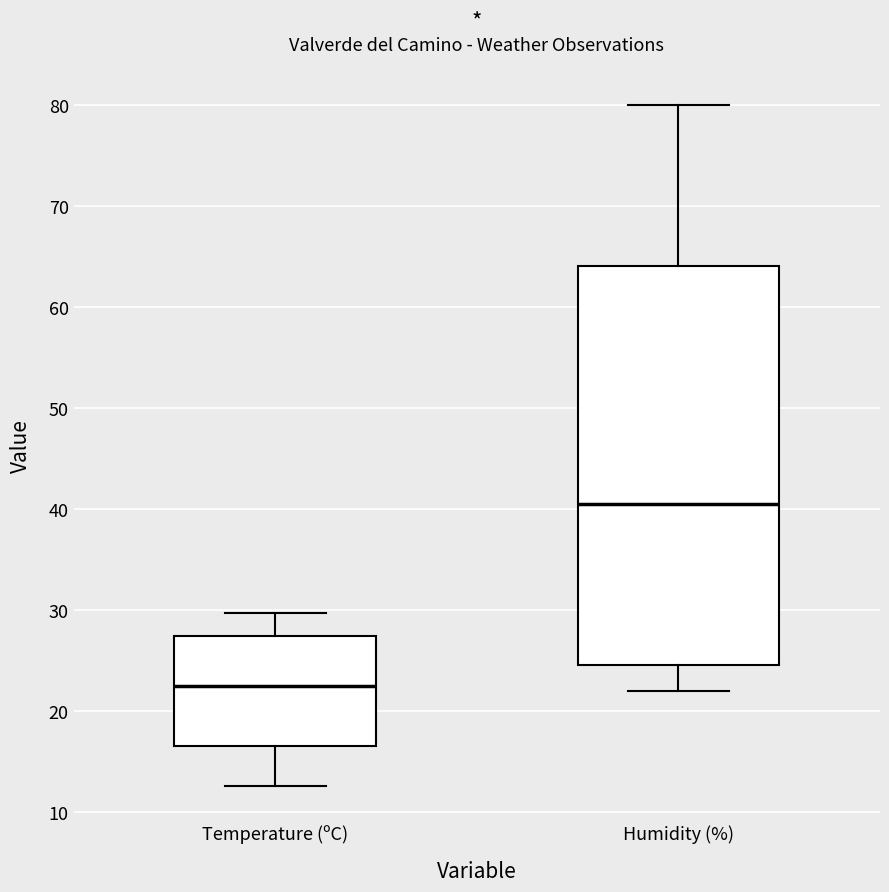

Reading left to right, read every box against the y-axis: the position of its median line, the range the box covers, and the ends of its whiskers. The values are not printed on the chart, so give them approximately, as read against the axis.

Temperature (ºC): median 22, box 17 to 27, whiskers 13 to 30
Humidity (%): median 41, box 25 to 64, whiskers 22 to 80